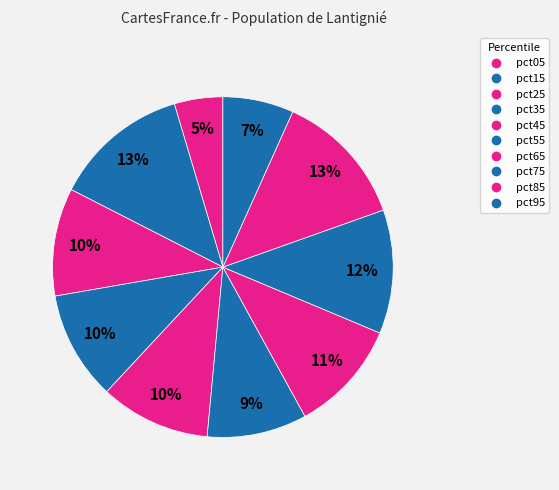

How many segments does this pie chart have?

10